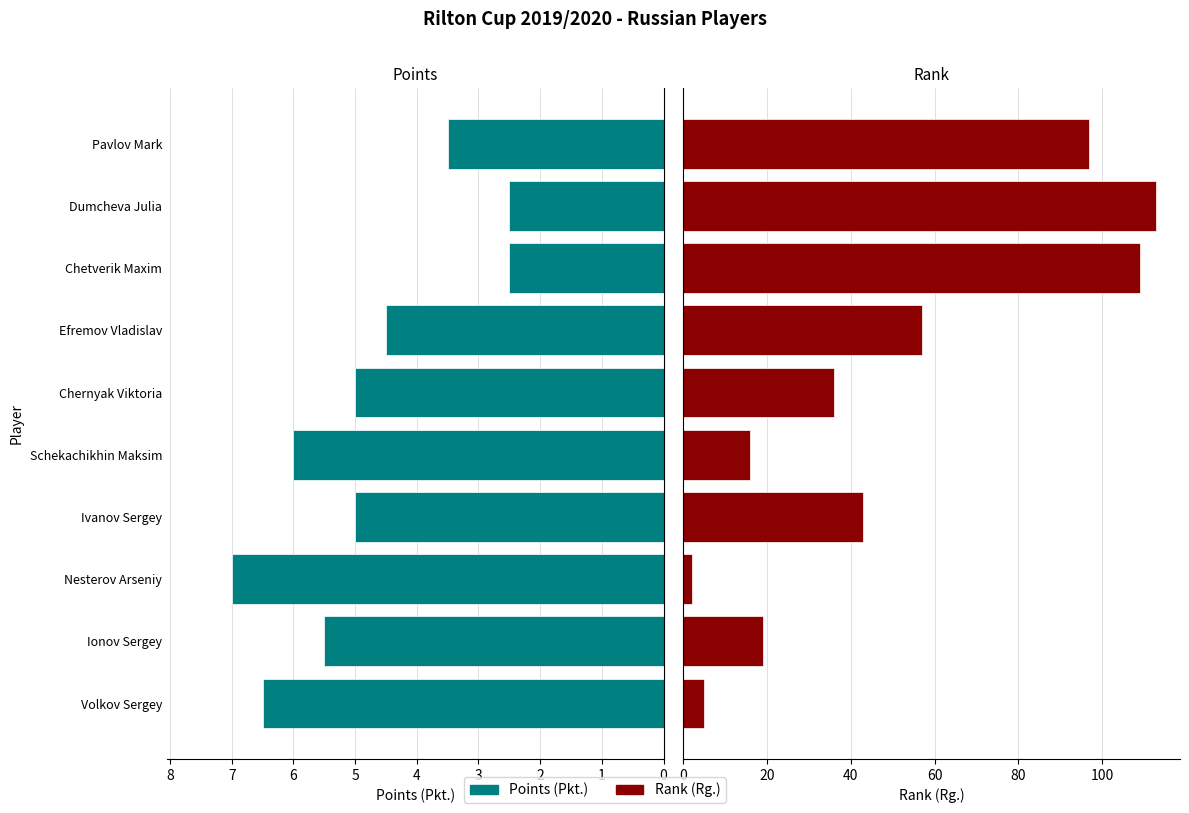

List the series in order of their overall mean, lowest first.

Points (Pkt.), Rank (Rg.)